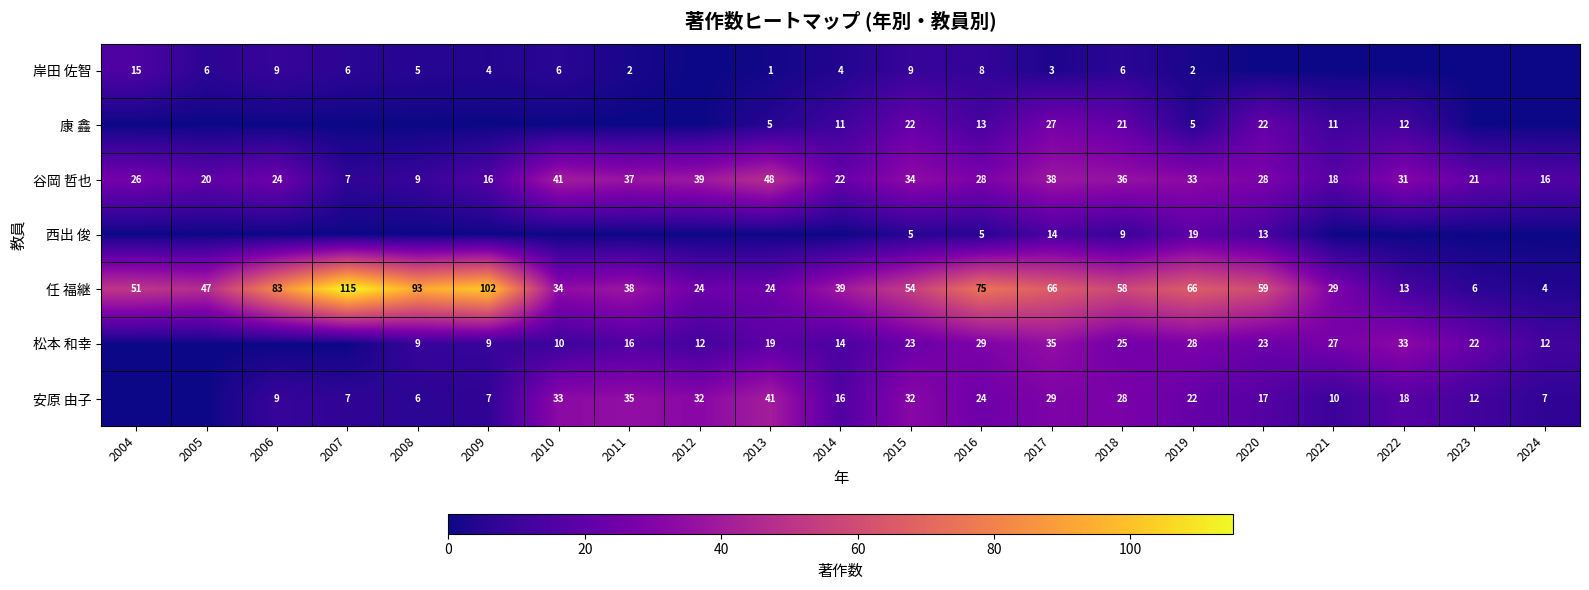

Where is 谷岡 哲也 nearest to the value 27?

2004